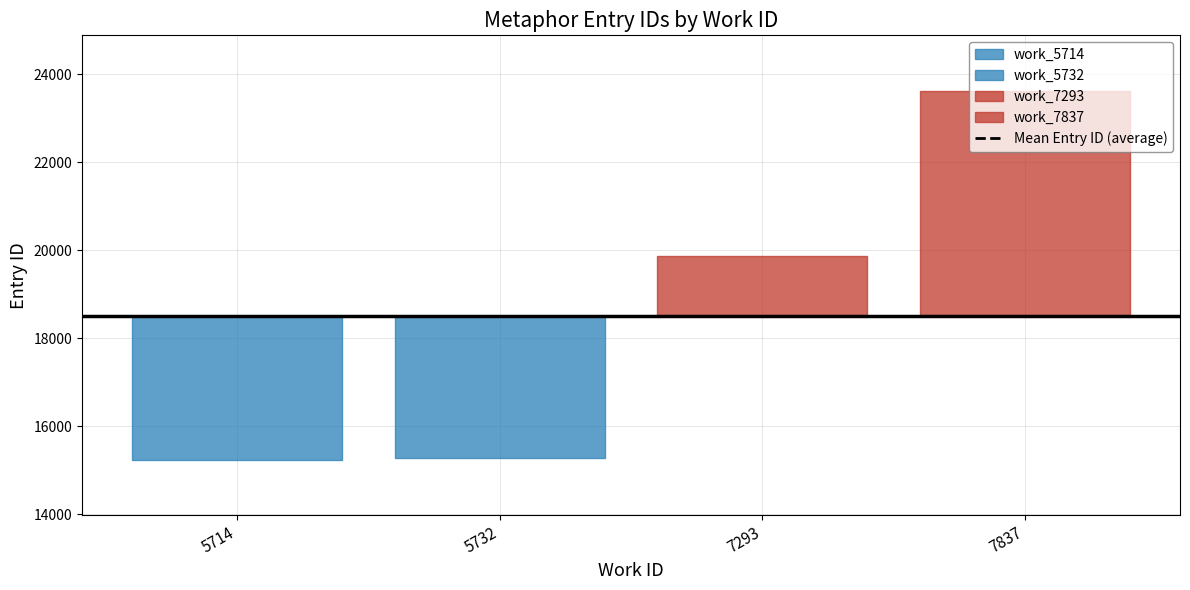

At which label does the data first exceed 19861?

7293